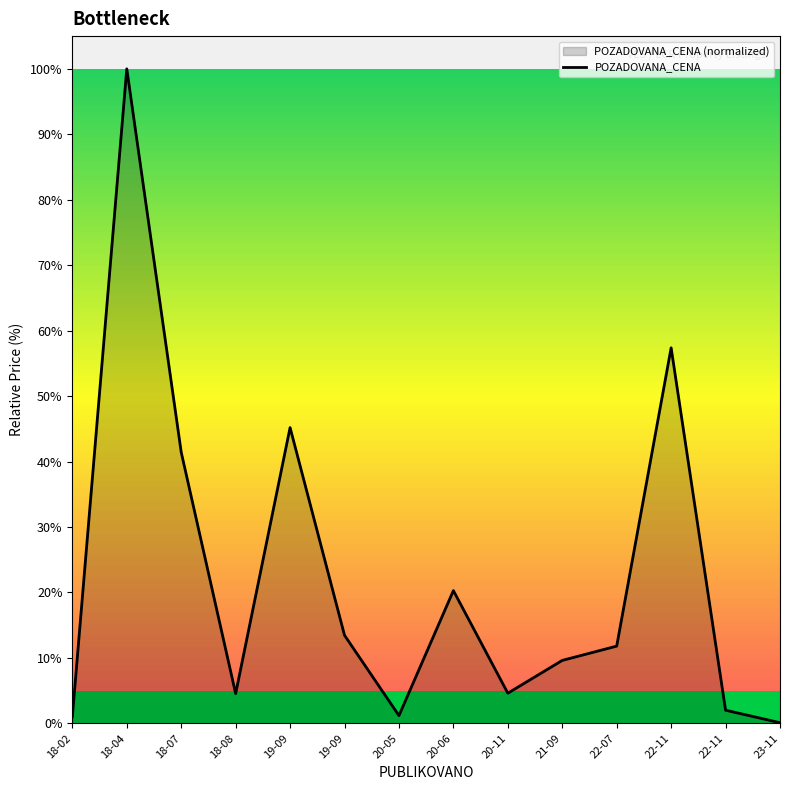

What is the change in value from 18-02 to 21-09?

+8.6